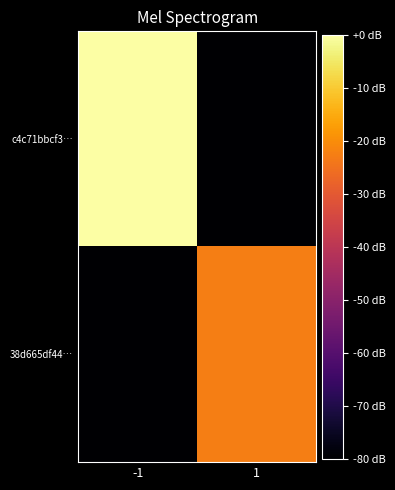

Reading left to right, transcribe all the data shown in this chart.

c4c71bbcf3…: -1=0.0	1=-80.0
38d665df44…: -1=-80.0	1=-22.6